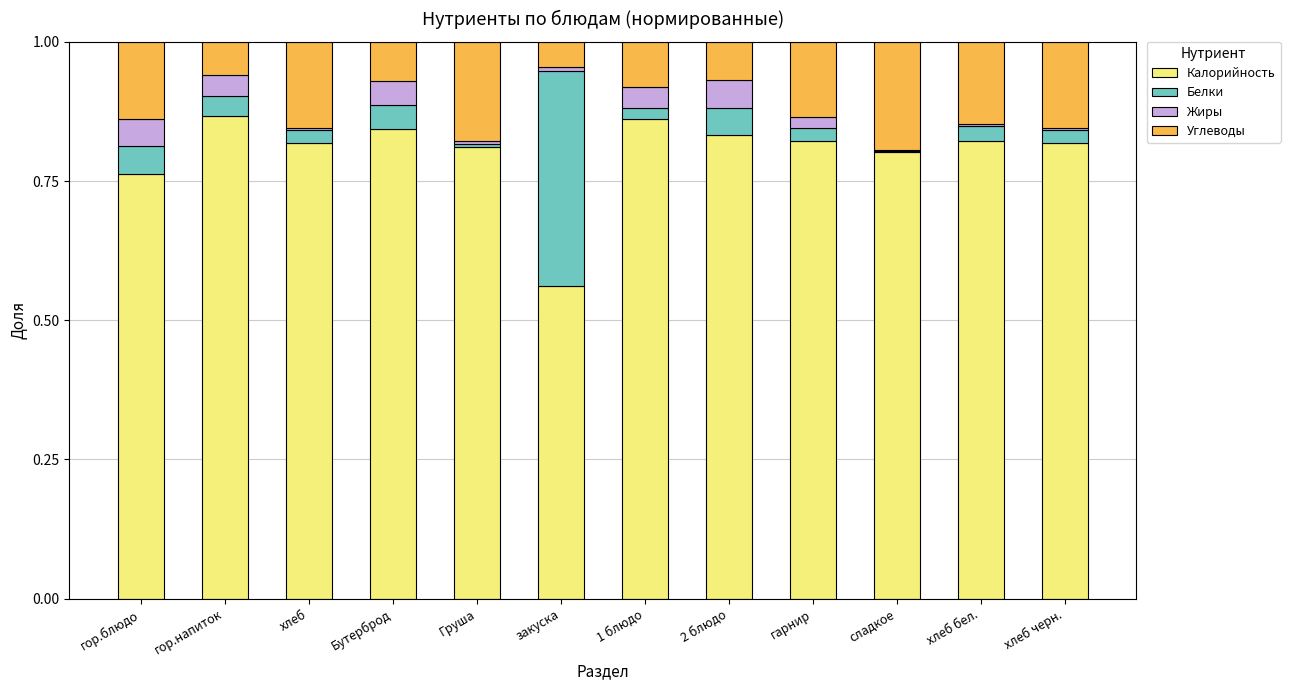

The value of Калорийность at сладкое is 0.4. True or false?

False